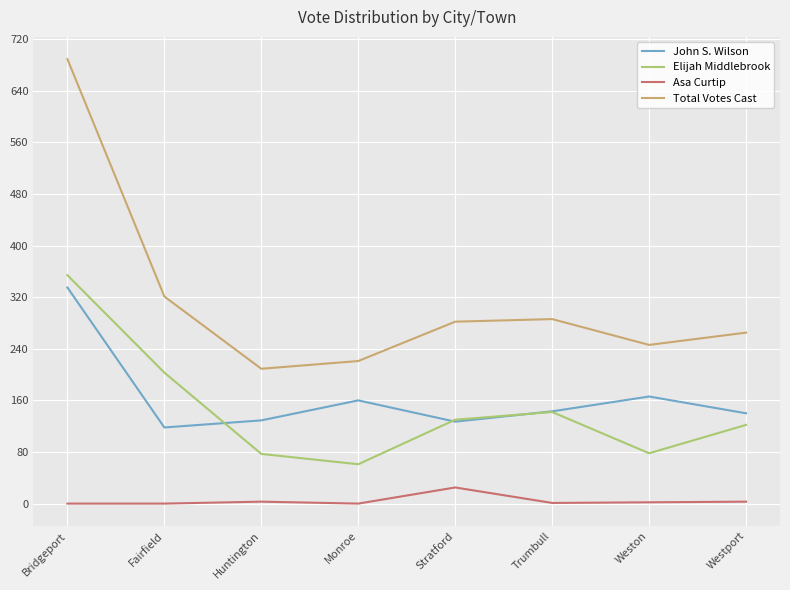

Which series has the largest total across all categories?

Total Votes Cast